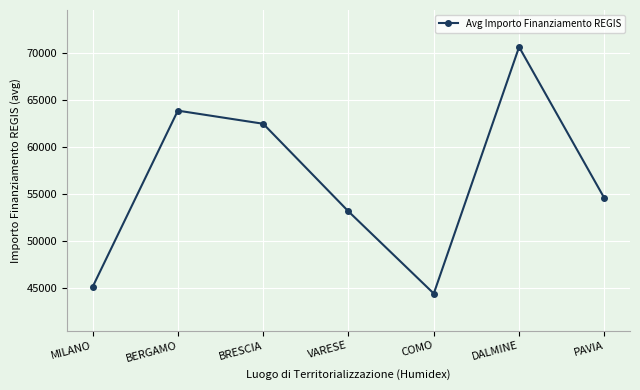

At which label is the value closest to 57553?

PAVIA